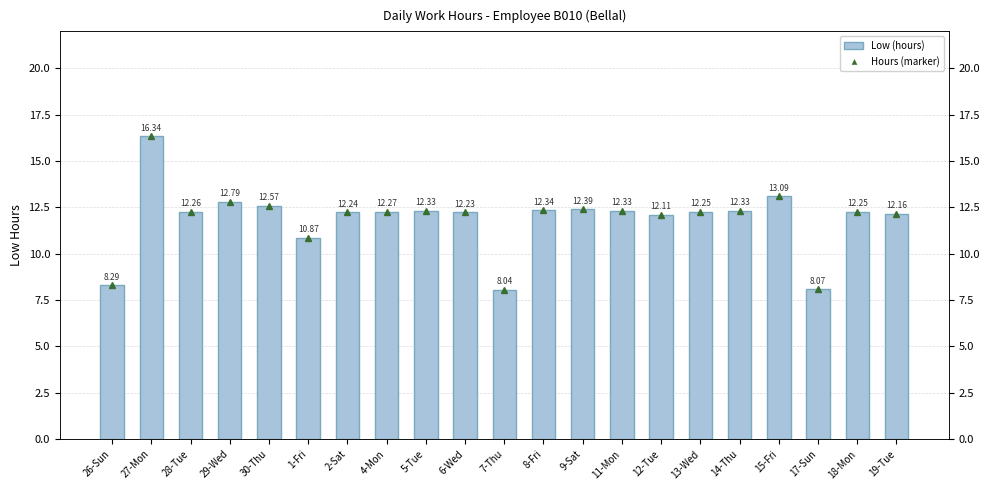

Where does the Low (hours) series first go above 12?

27-Mon